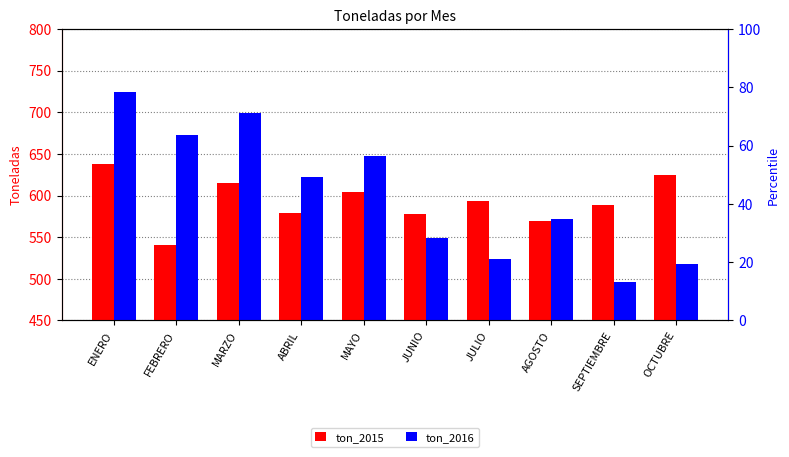

At which category is the sum across all series the highest?

ENERO